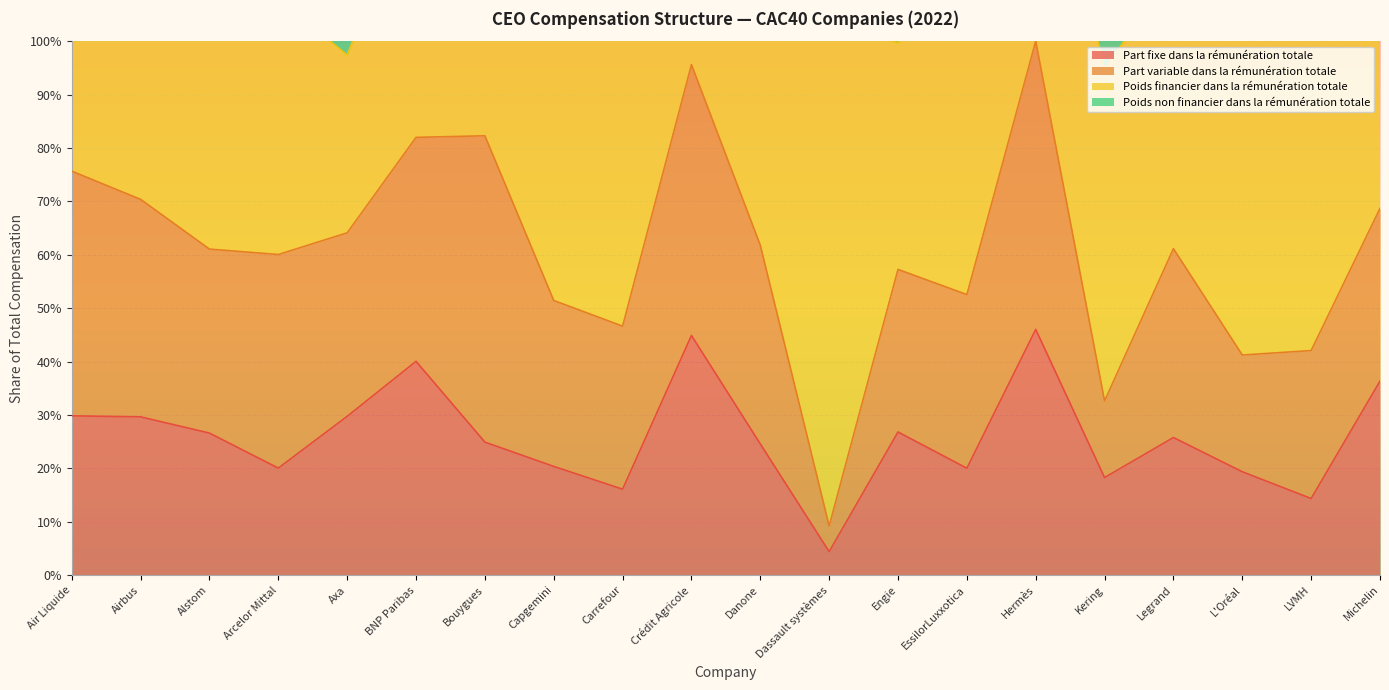

True or false: Poids non financier dans la rémunération totale has more than 2 points higher than both neighbors.

True